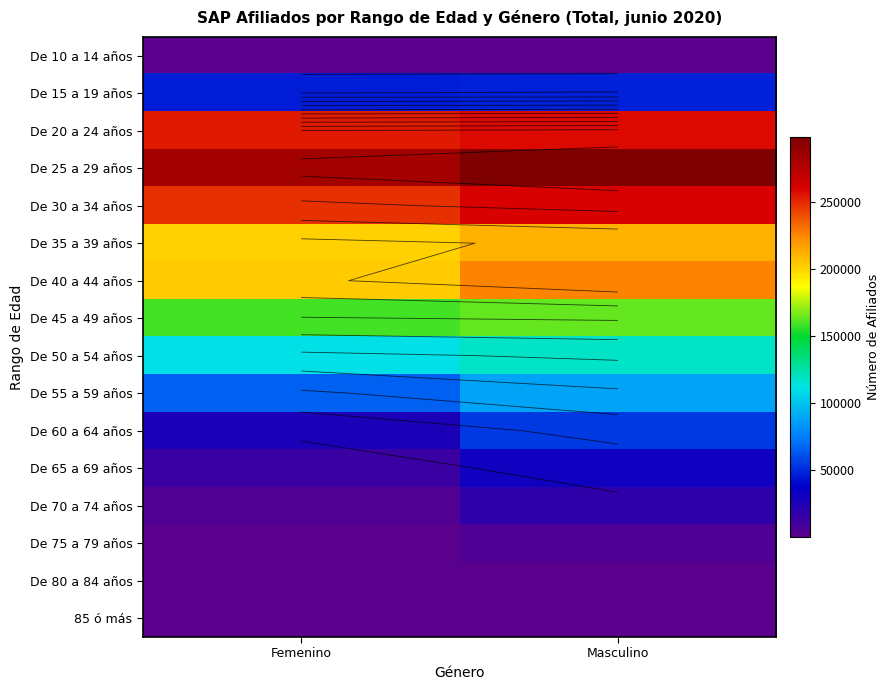

Which has a higher value, Masculino or Femenino?

Masculino